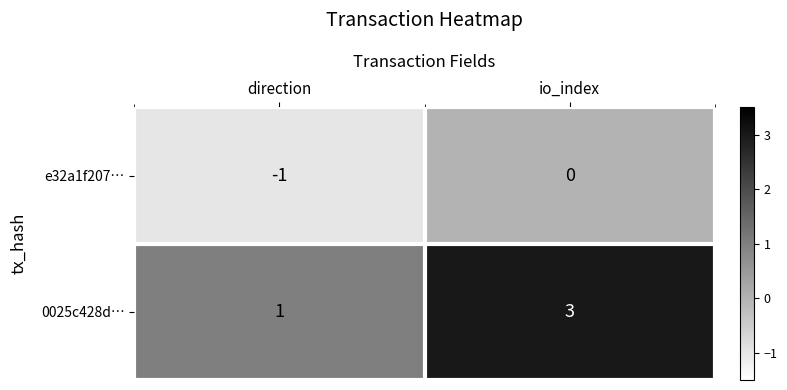

What is the smallest value displayed?

-1